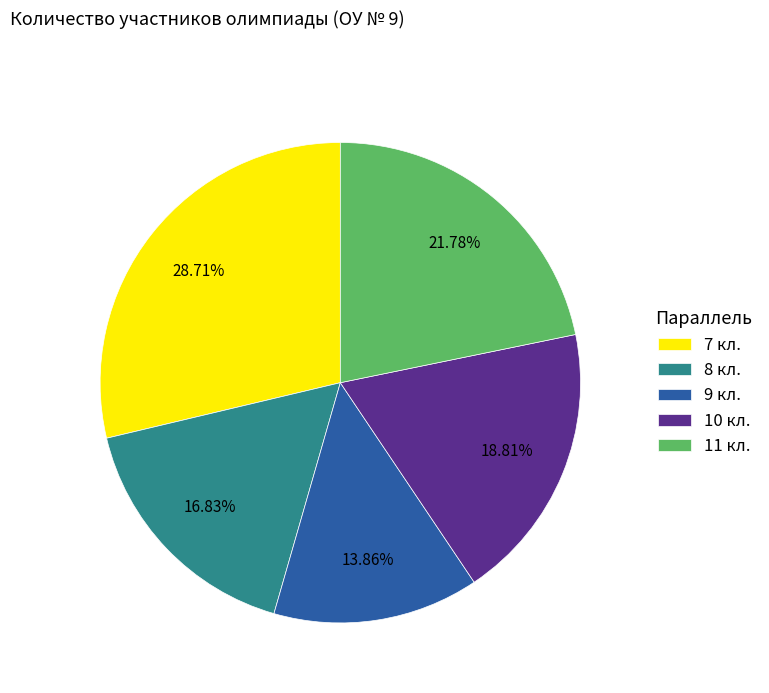

Is it true that 10 кл. is 19% of the pie?

True